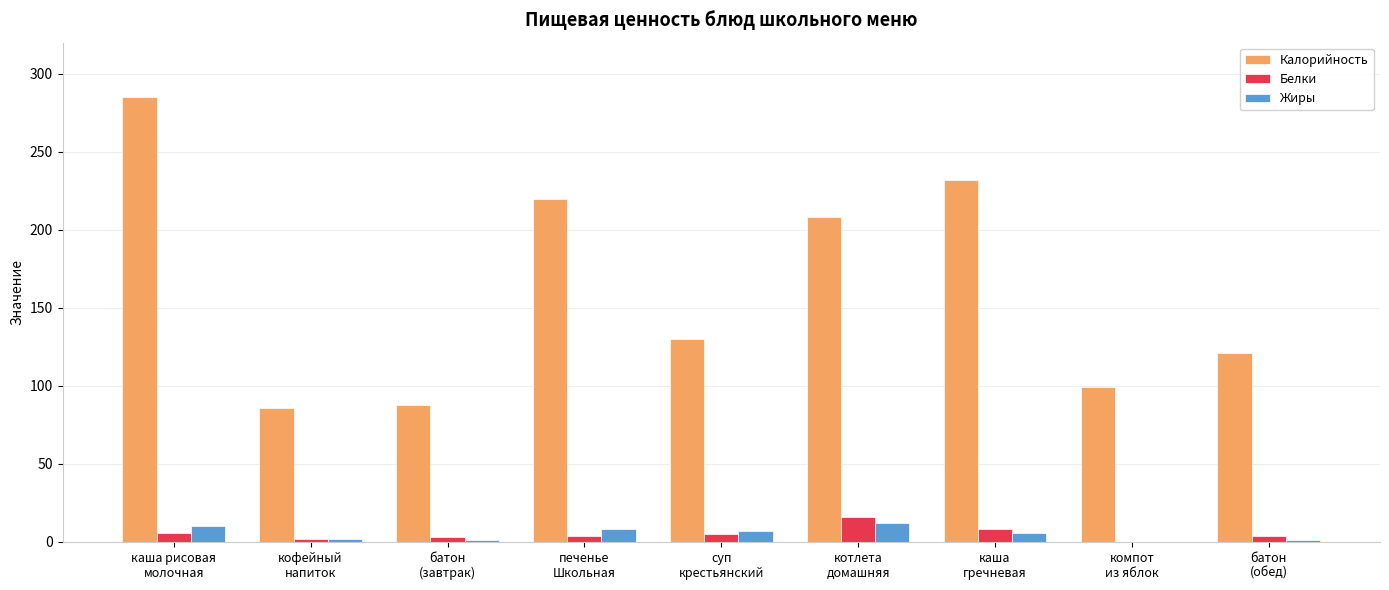

Read the Калорийность value at печенье
Школьная, to the nearest 50.

200